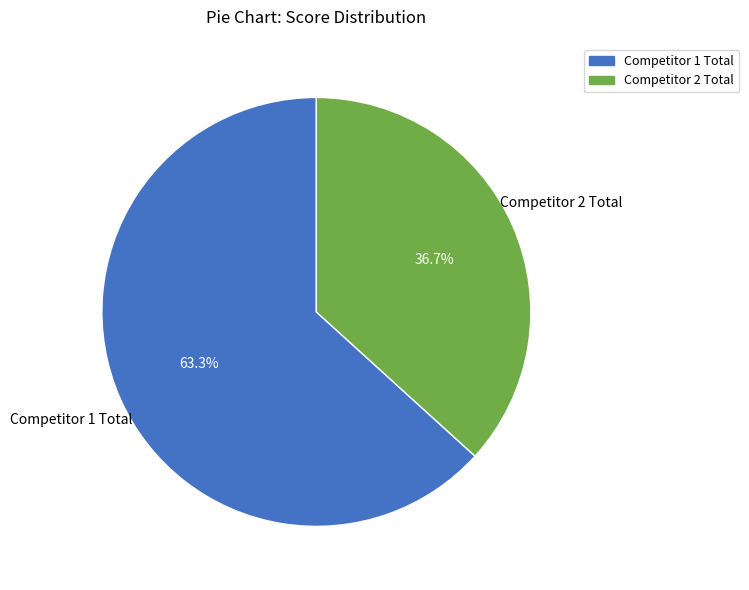

Which has a higher value, Competitor 1 Total or Competitor 2 Total?

Competitor 1 Total